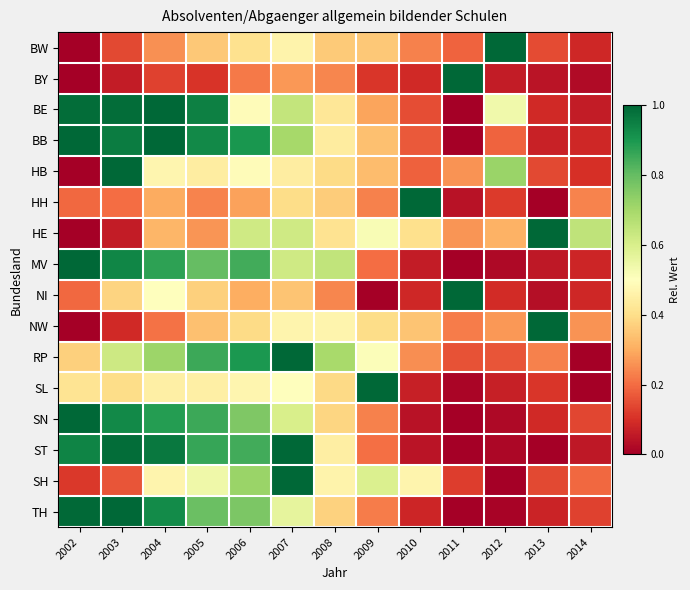

How many data points does each series have?

13